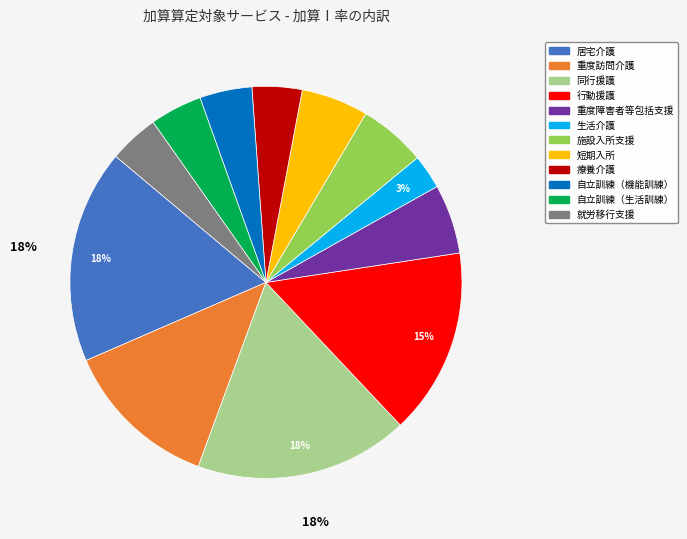

The 行動援護 slice represents 15% of the pie. True or false?

True